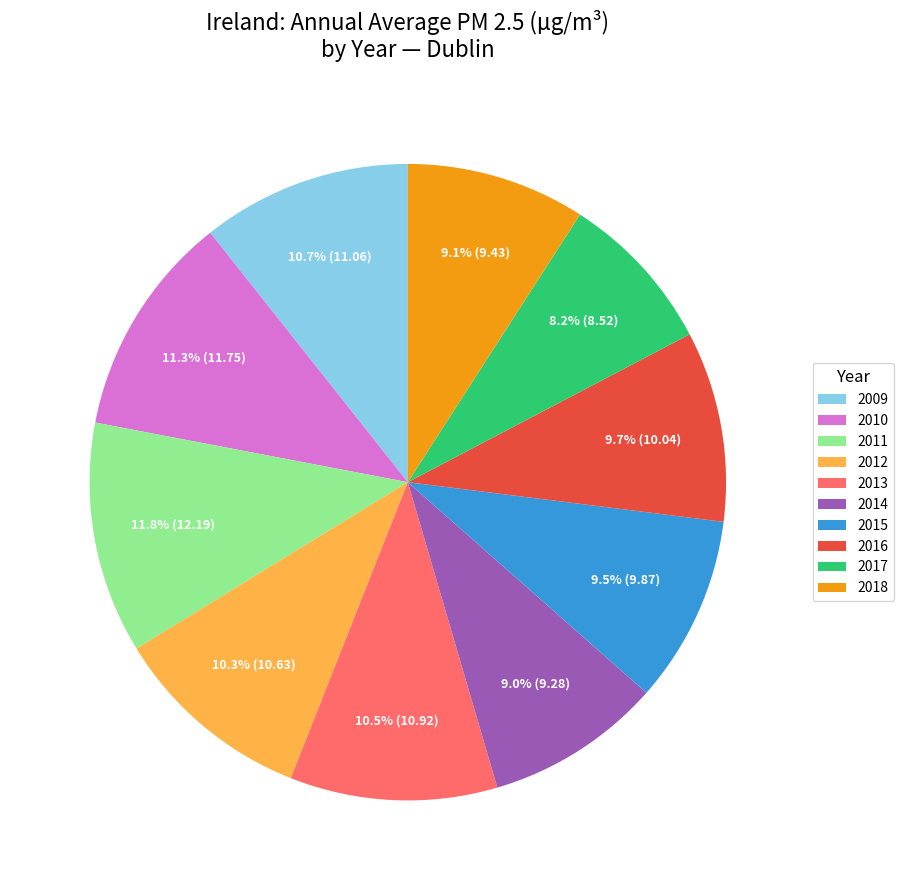

Is there any slice that represents more than half of the pie?

No